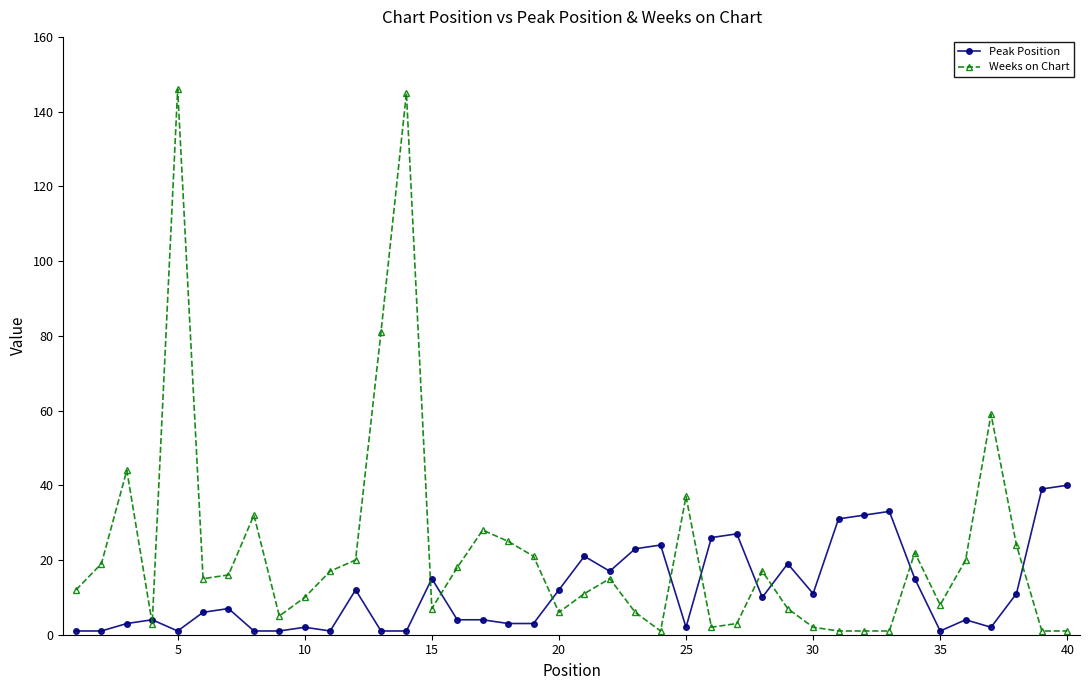

True or false: Weeks on Chart has more than 0 points higher than both neighbors.

True